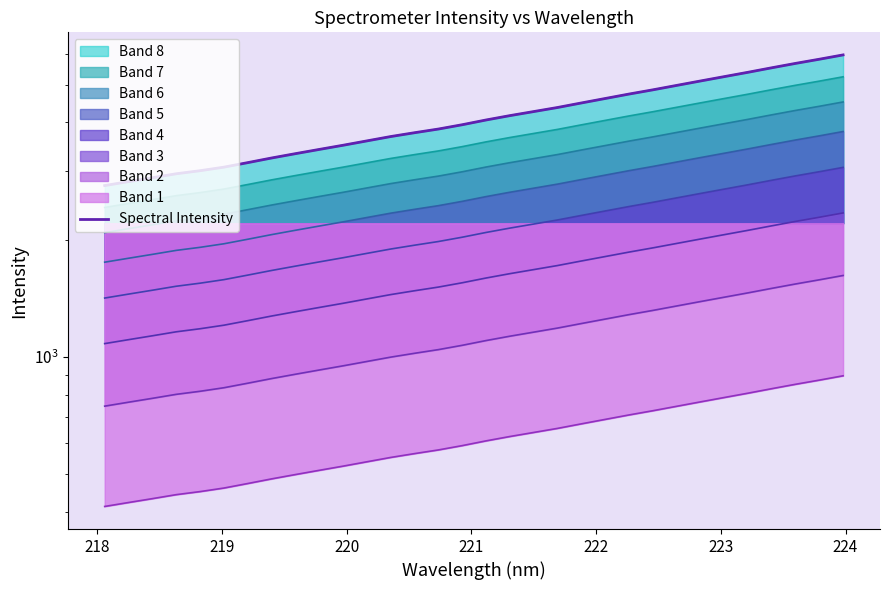

True or false: there are more than 1 points higher than both neighbors.

False